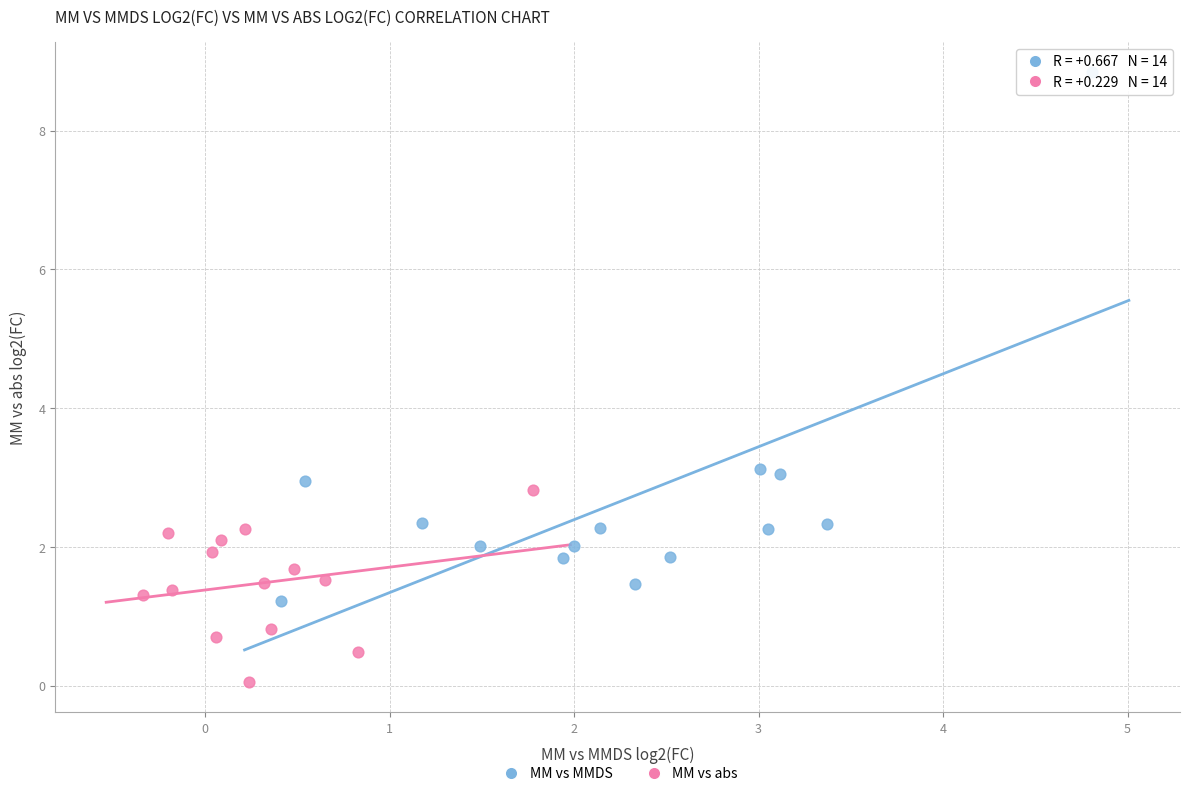

Which series reaches the minimum Y coordinate?

MM vs abs